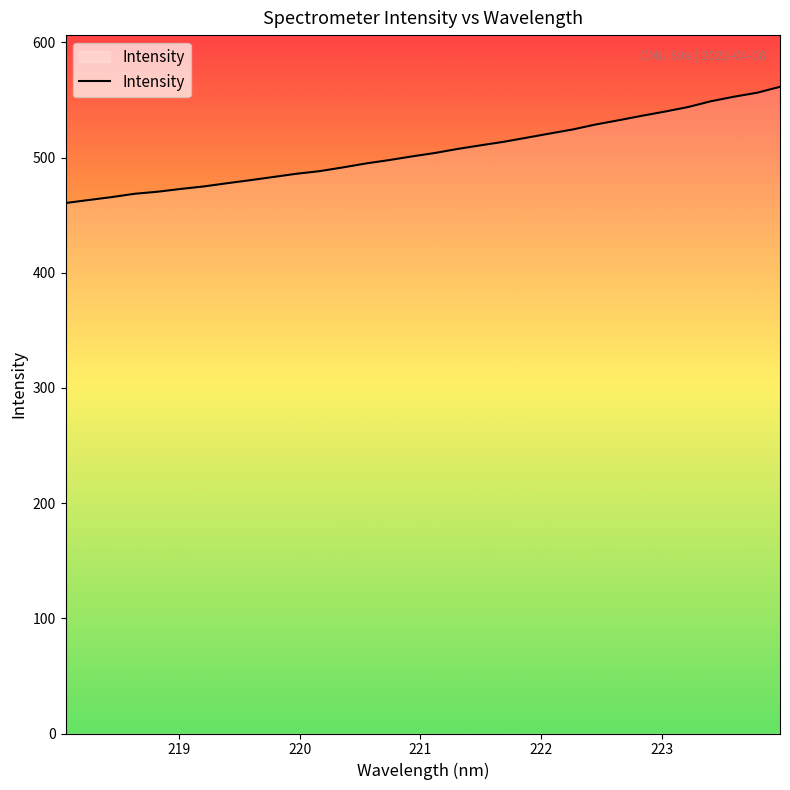

What is the greatest value displayed?

561.4